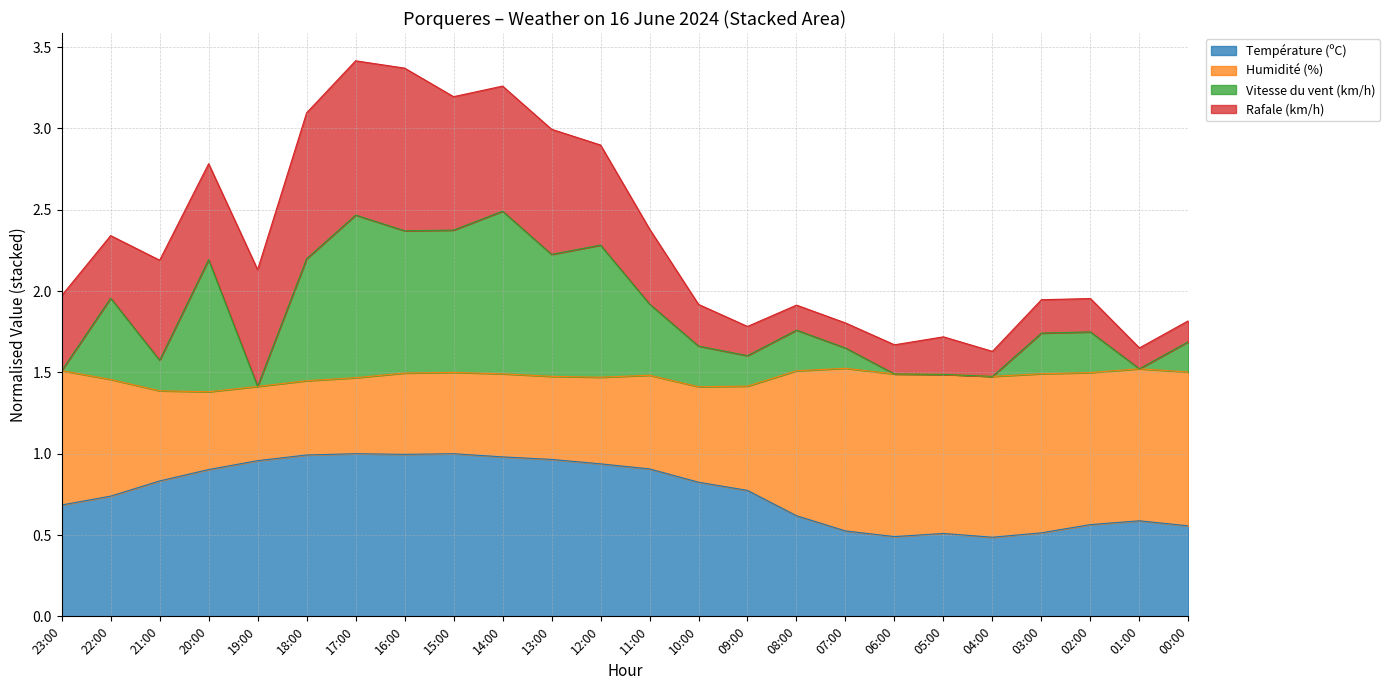

What are all the series names shown in the legend?

Température (ºC), Humidité (%), Vitesse du vent (km/h), Rafale (km/h)